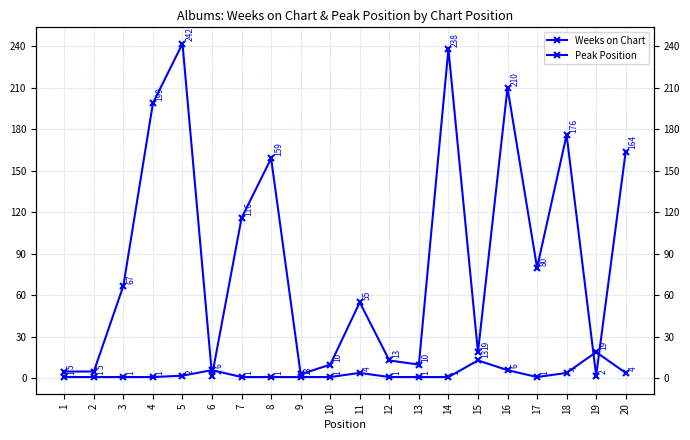

What are all the series names shown in the legend?

Weeks on Chart, Peak Position